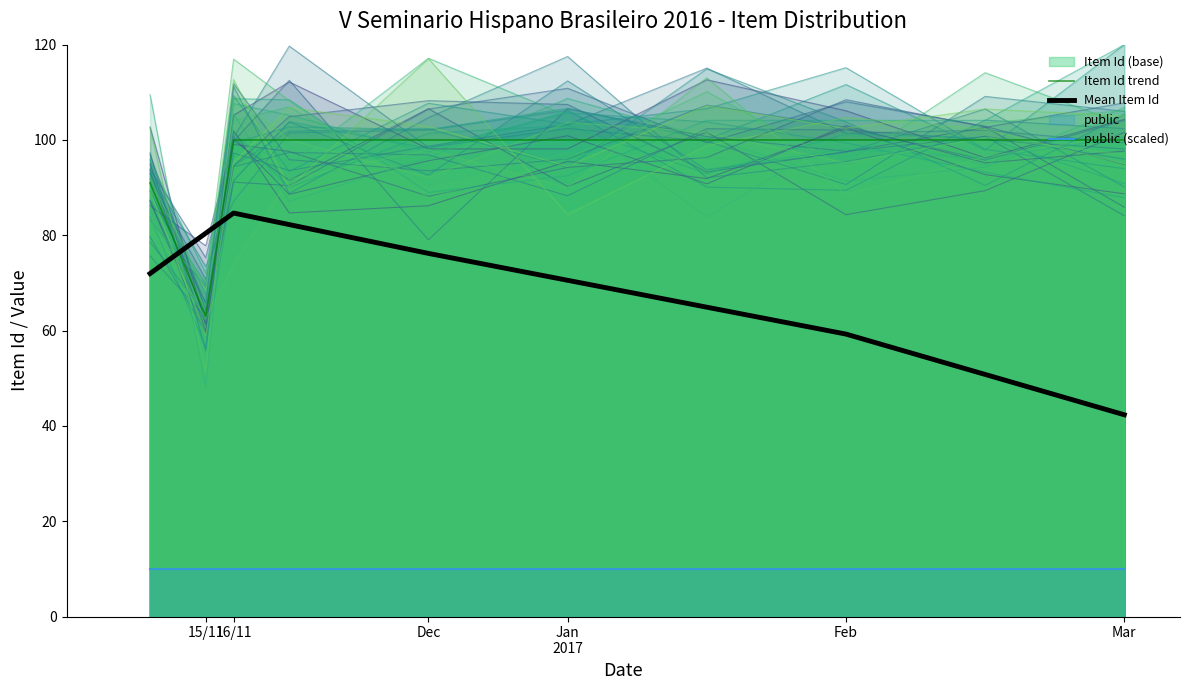

At how many categories does at least one series exceed 50?

10